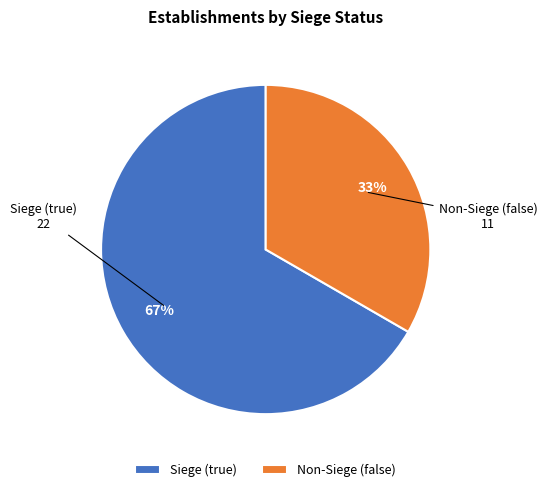

Rank the categories by value from highest to lowest.

Siege (true), Non-Siege (false)